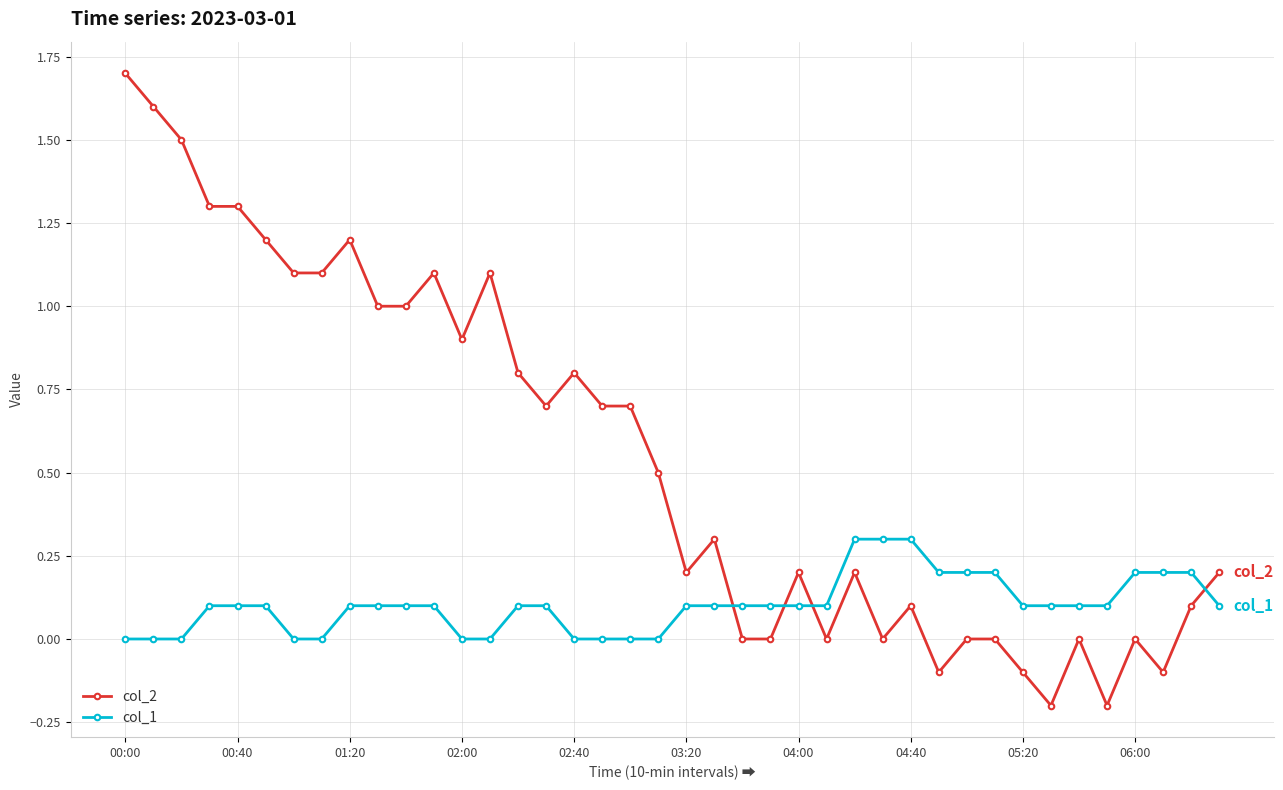

After their last crossing, which series has the higher values: col_1 or col_2?

col_2